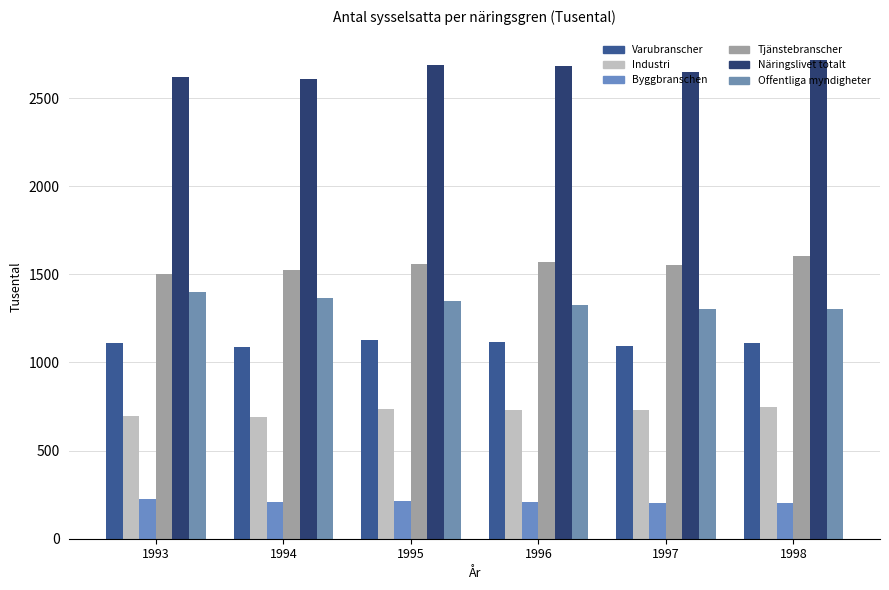

Reading left to right, transcribe all the data shown in this chart.

Varubranscher: 1113.0	1086.5	1129.8	1114.0	1095.3	1112.0
Industri: 695.1	691.3	733.5	731.7	730.6	747.8
Byggbranschen: 223.8	208.3	213.8	207.4	200.9	204.2
Tjänstebranscher: 1504.0	1522.2	1560.4	1568.1	1553.3	1606.1
Näringslivet totalt: 2617.1	2608.6	2690.2	2682.1	2648.6	2718.1
Offentliga myndigheter: 1398.0	1366.4	1348.5	1325.8	1304.3	1301.3